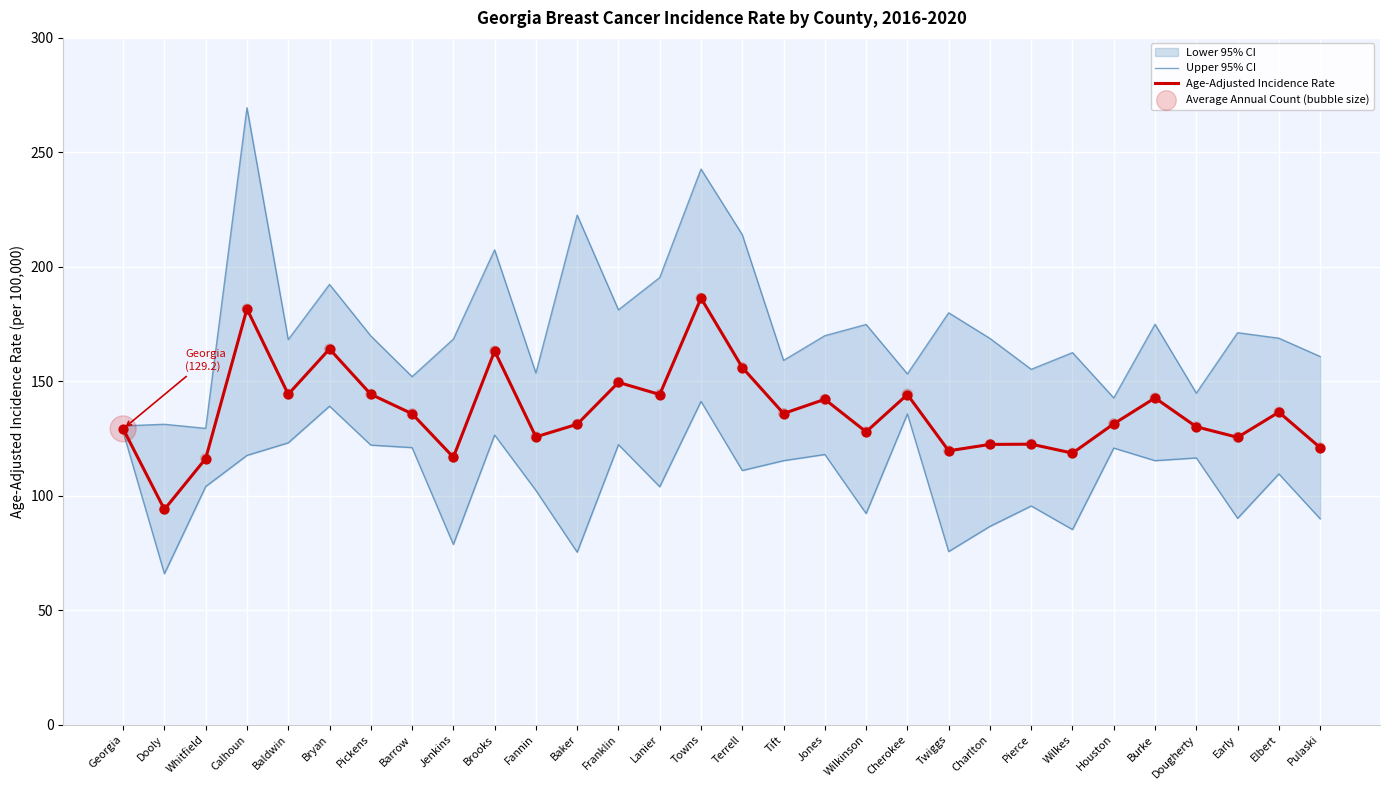

At how many categories does at least one series exceed 229?

2